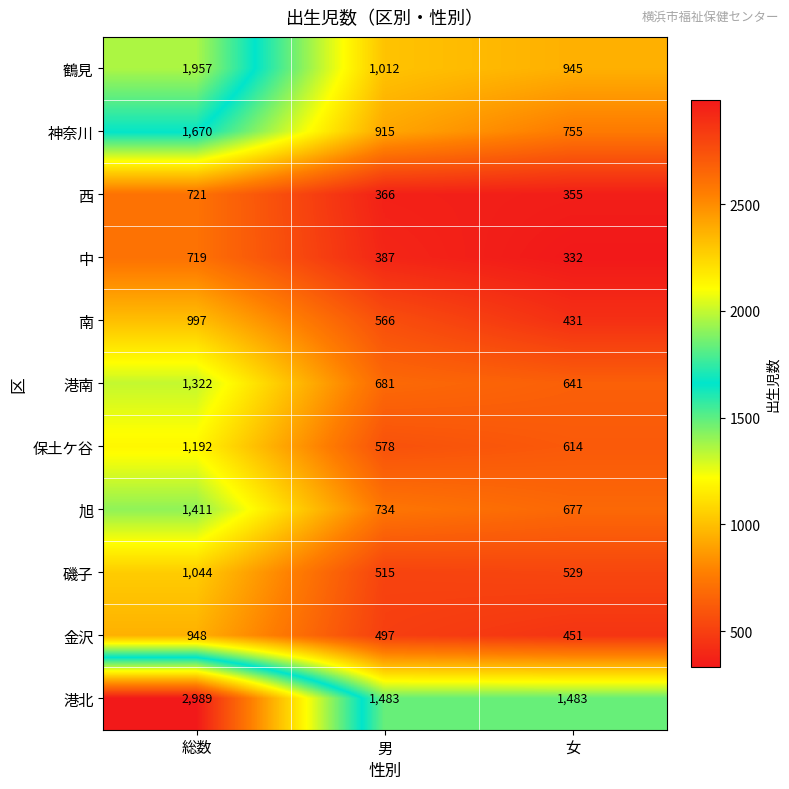

What is the approximate value of 磯子 at 女?

529